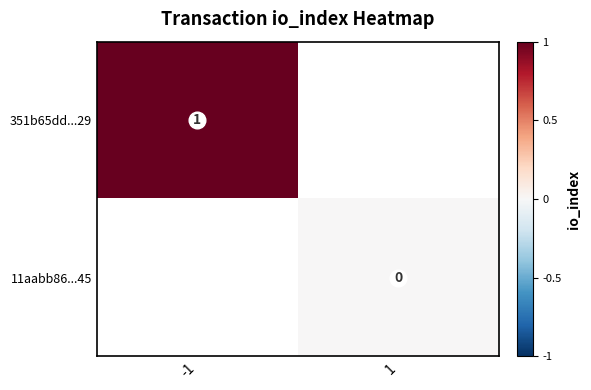

How many data points does each series have?

2